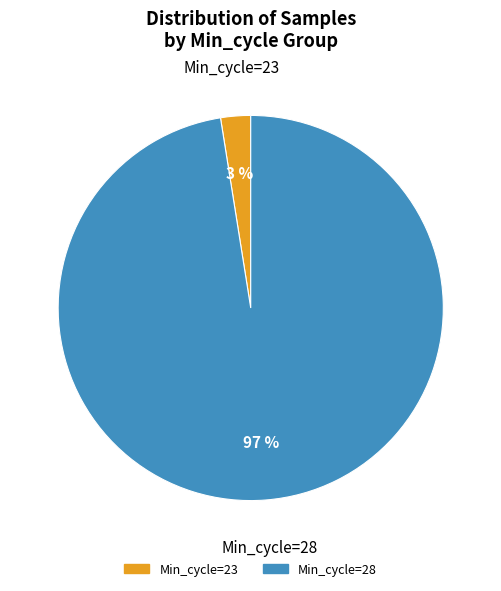

Count the number of slices in the pie.

2